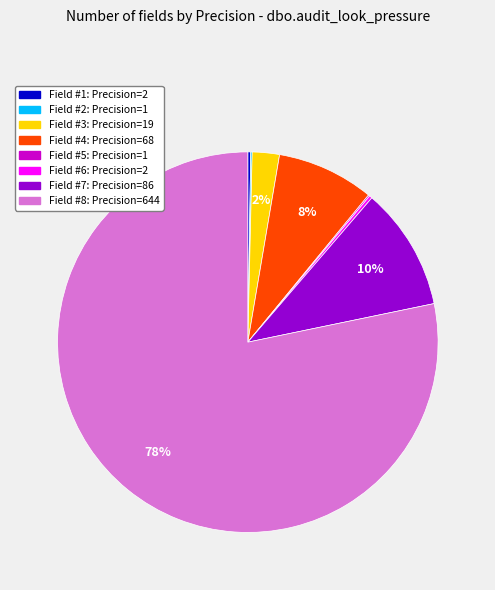

Is there any slice that represents more than half of the pie?

Yes